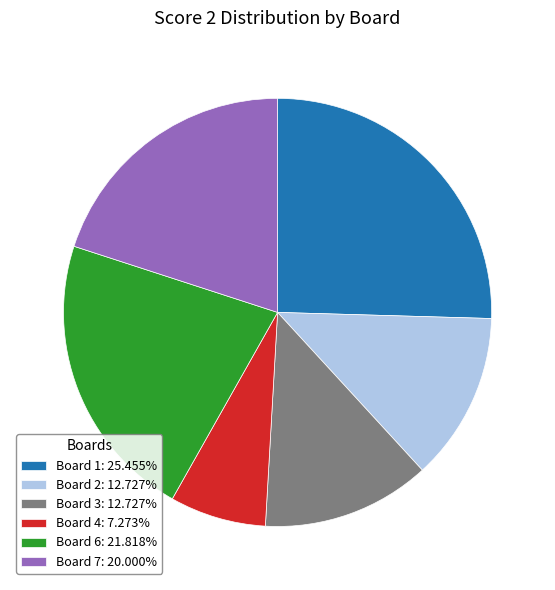

Combined, do Board 1: 25.455% and Board 6: 21.818% account for over 50%?

No